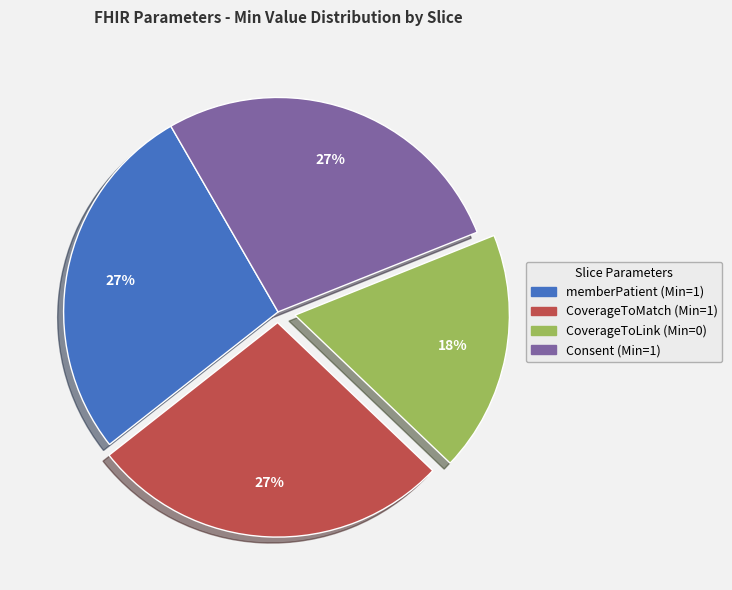

To the nearest percent, what is the difference between the largest and smallest slice percentages?

9%